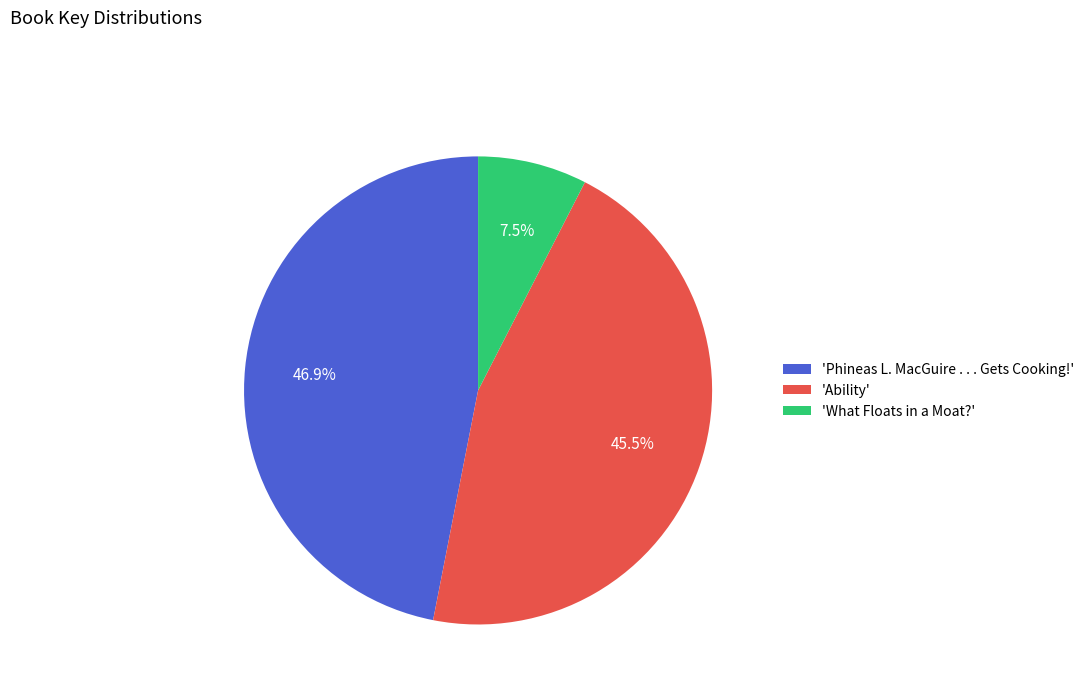

Combined, do 'Ability' and 'What Floats in a Moat?' account for over 50%?

Yes